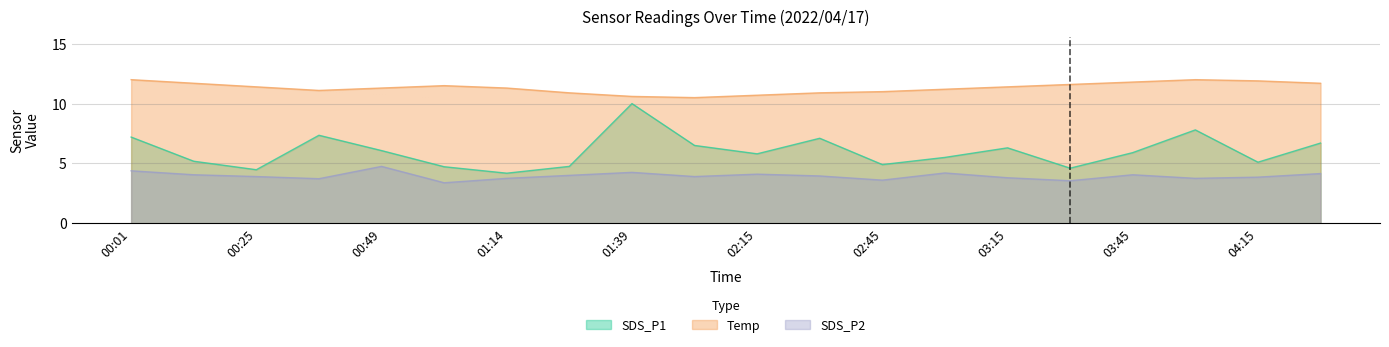

Where is the first local maximum for SDS_P2?

00:49